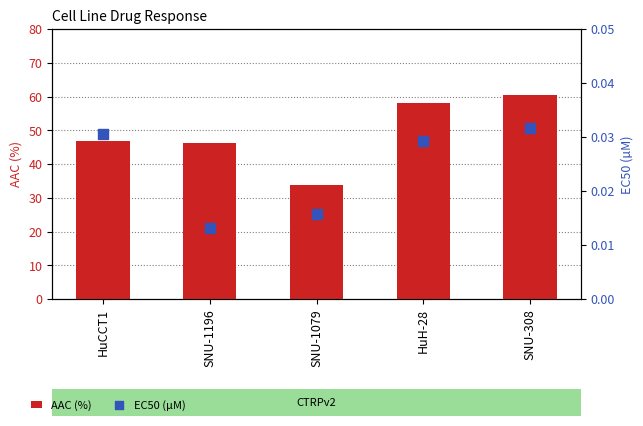

Which series reaches the minimum Y coordinate?

EC50 (µM)